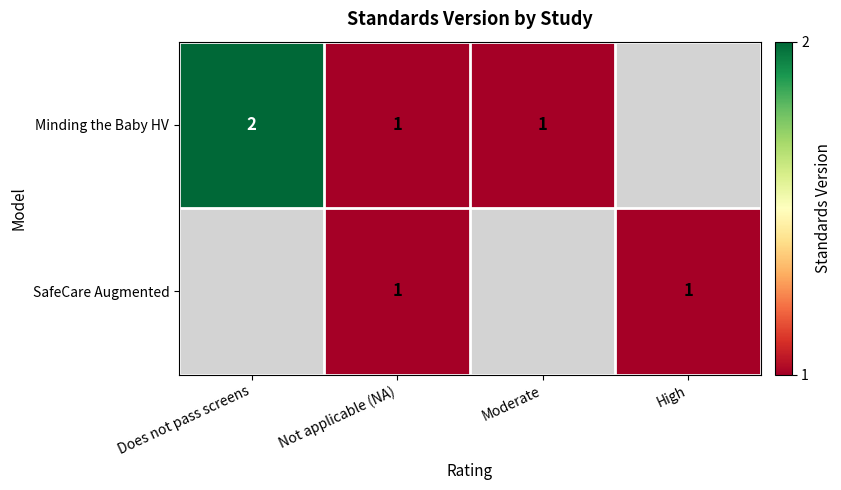

What is the maximum value shown in the chart?

2.0